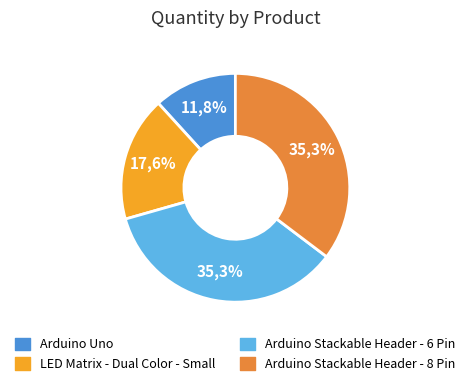

What is the ratio of the value at Arduino Stackable Header - 8 Pin to the value at Arduino Uno?

3.0